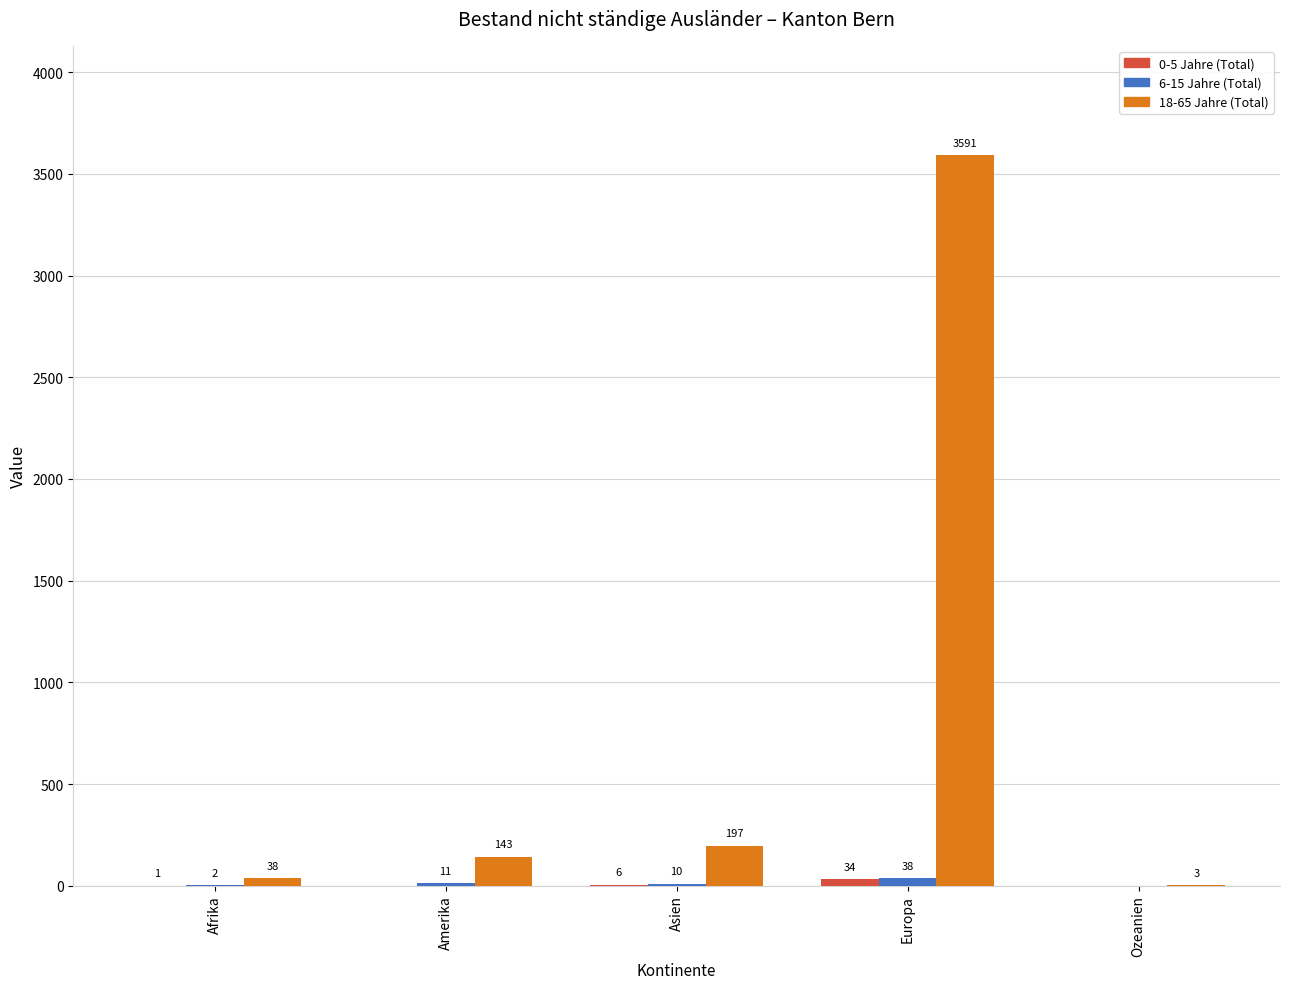

Is it true that 18-65 Jahre (Total) equals 197 at Asien?

True